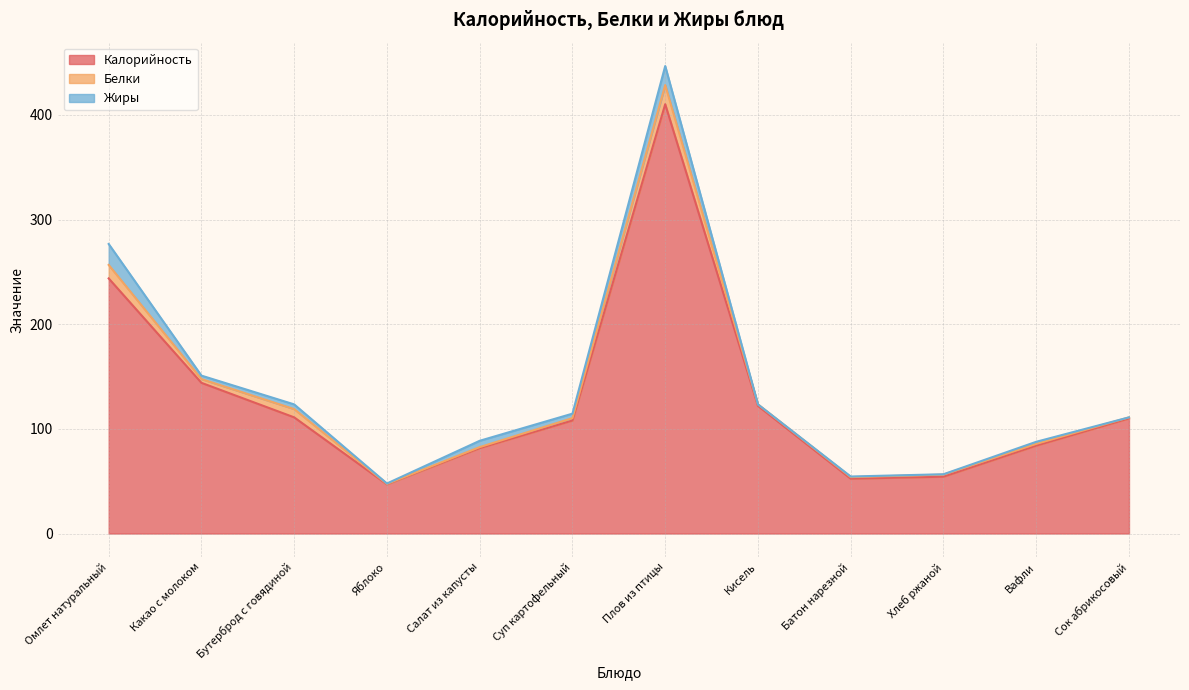

What position from the left is Сок абрикосовый?

12